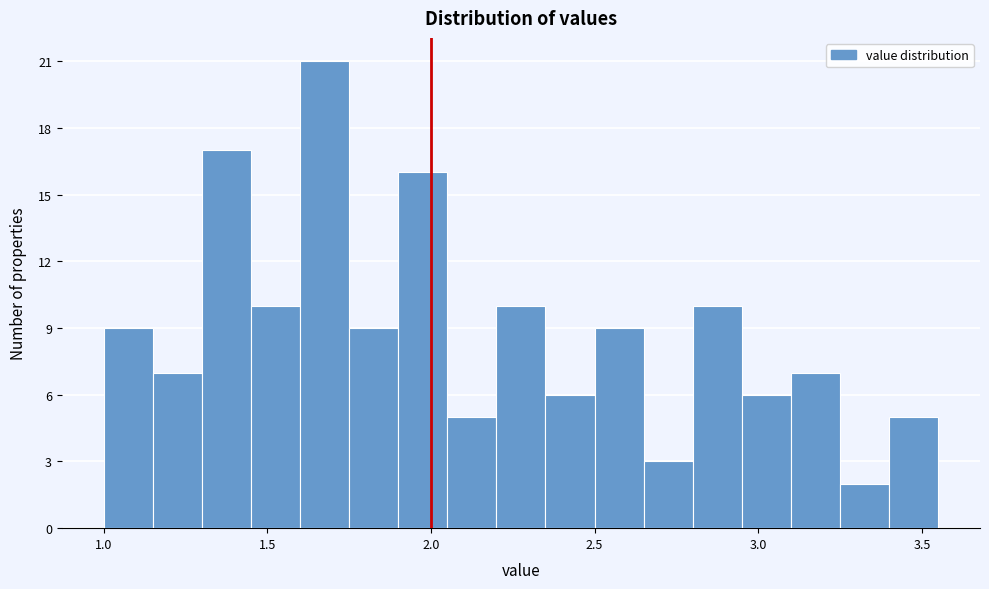

Read against the x-axis, roughly where is the centre of the tallest bar?

1.70